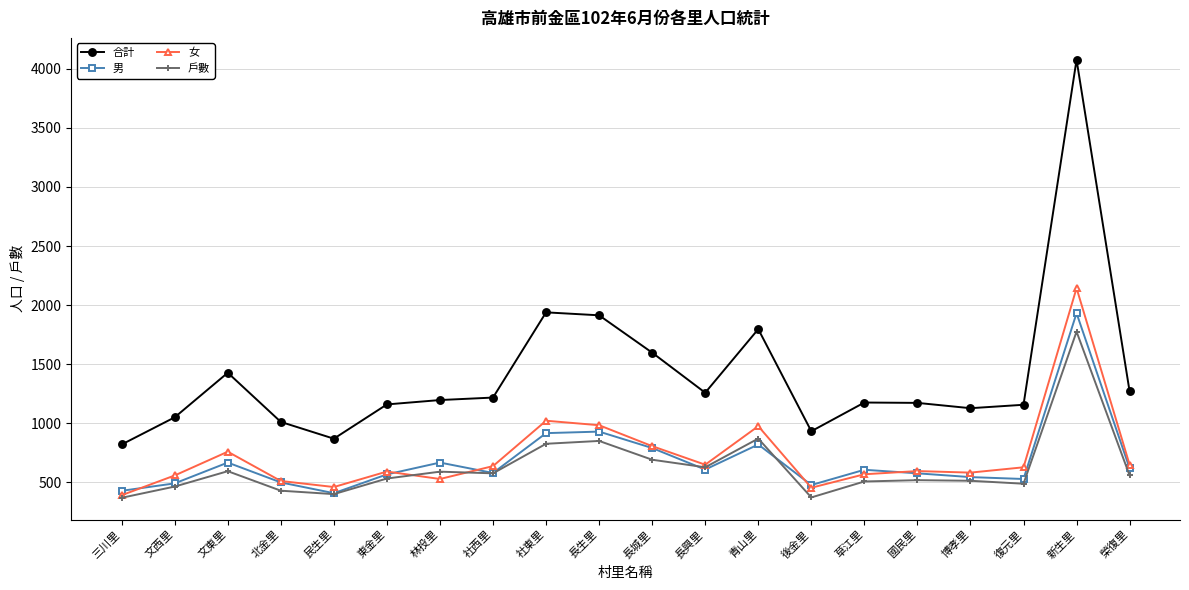

List the series in order of their peak value, highest first.

合計, 女, 男, 戶數